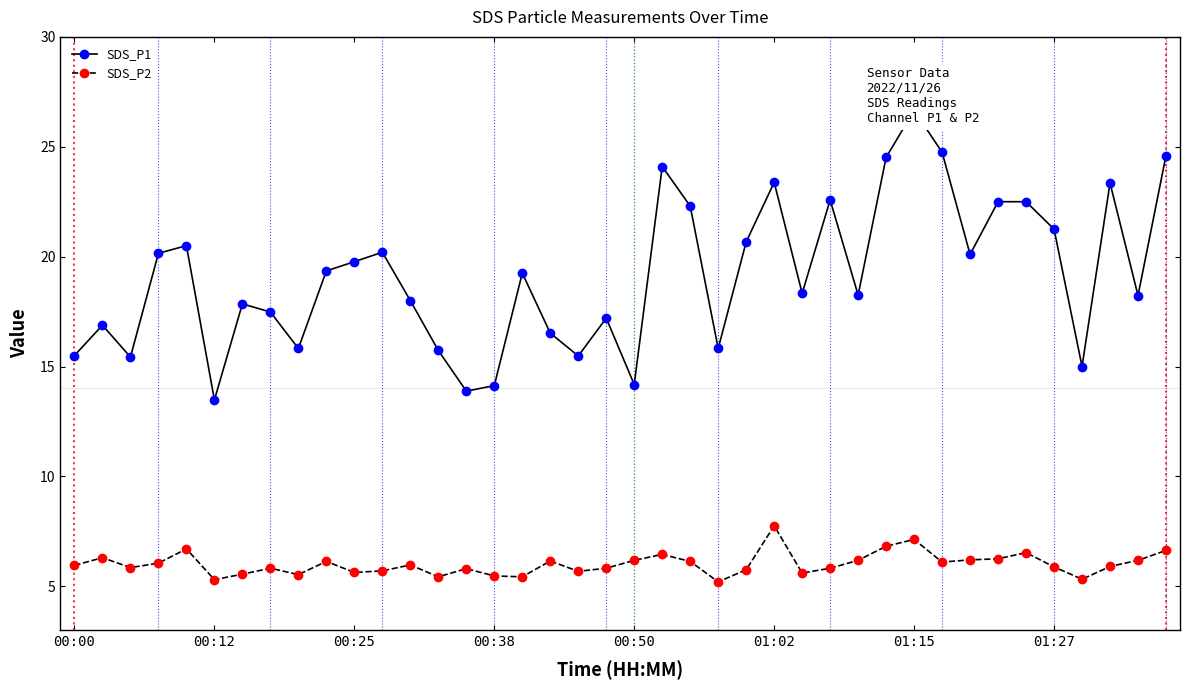

The value of SDS_P1 at 14 is 13.9. True or false?

True